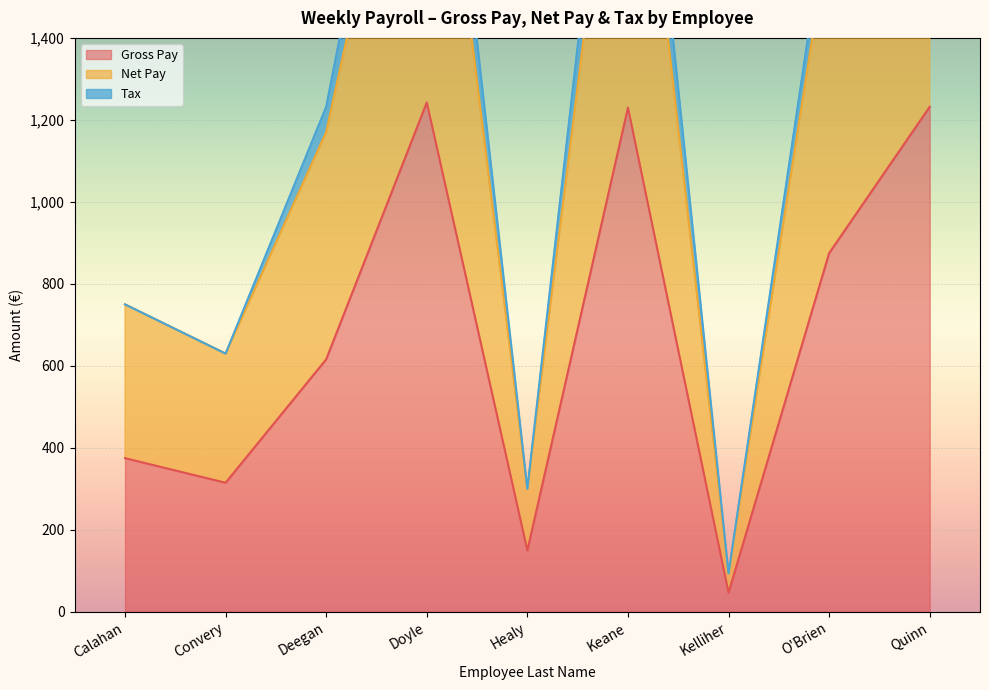

What is the value of the Net Pay point at the 1st from the left?

750.0